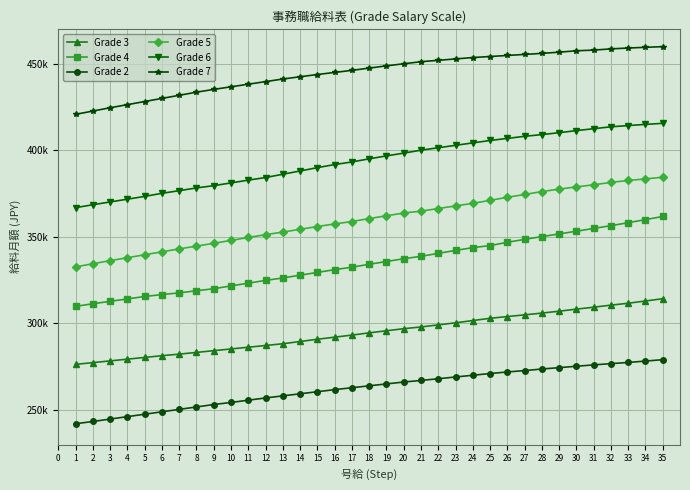

What is the minimum value shown in the chart?

242000